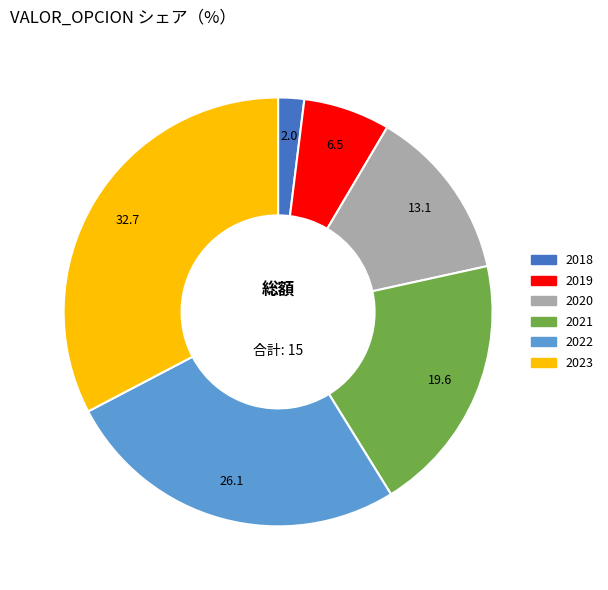

Is 2020 the majority of the pie?

No